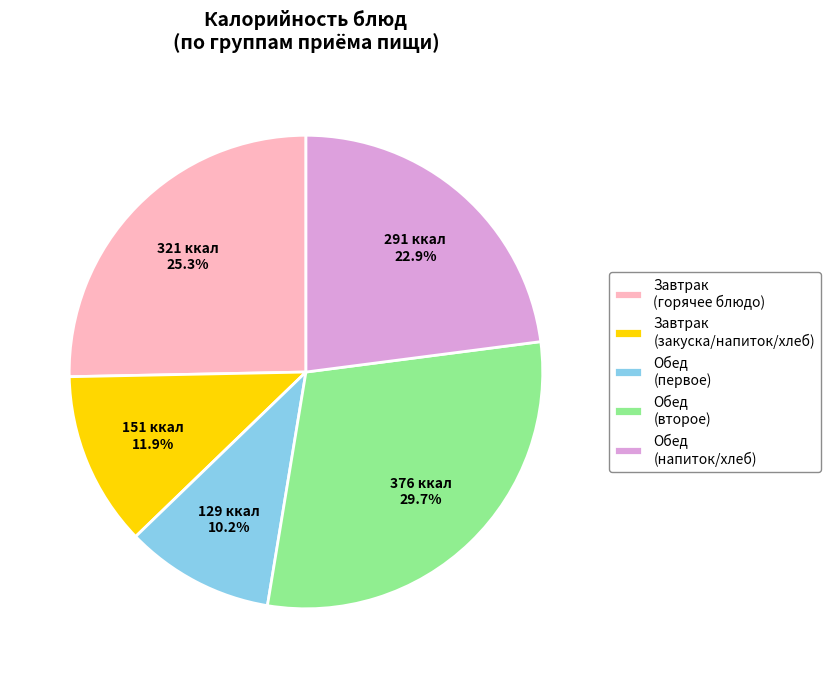

What is the total percentage of Обед (напиток/хлеб) and Обед (второе)?

52.6%